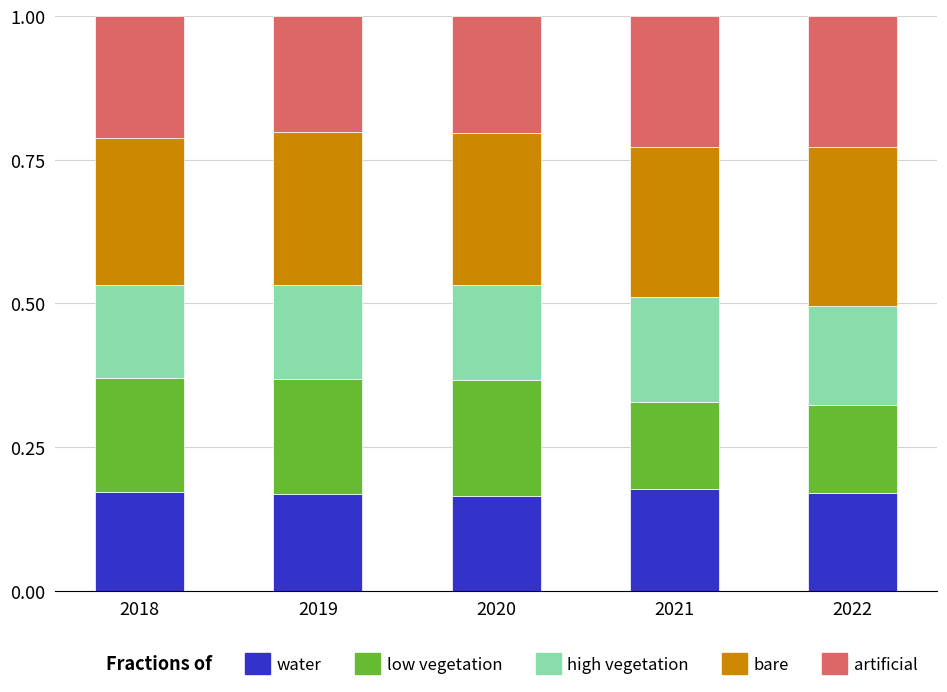

What is the total value across all series at 2019?

1.0